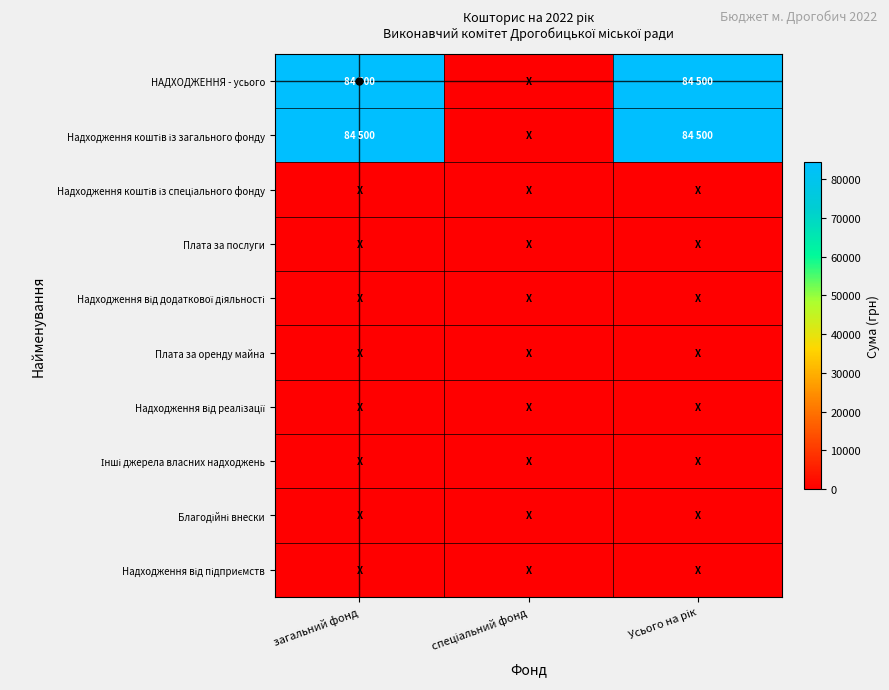

What is the total value across all series at загальний фонд?

169000